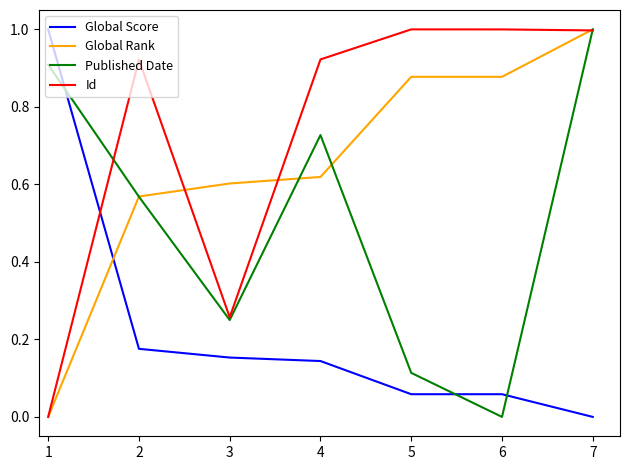

Which series changed the most between 5 and 6?

Published Date